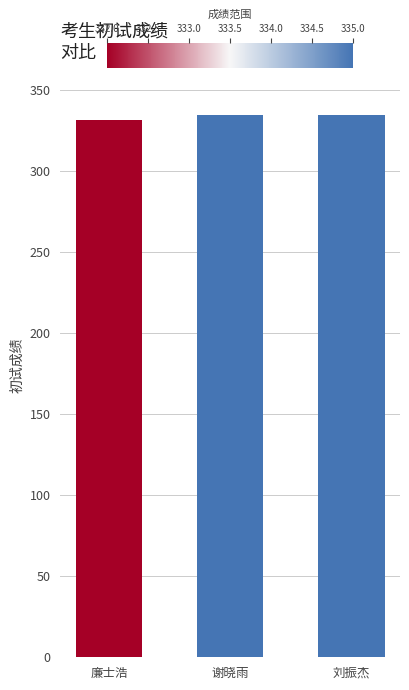

What is the average value?

334